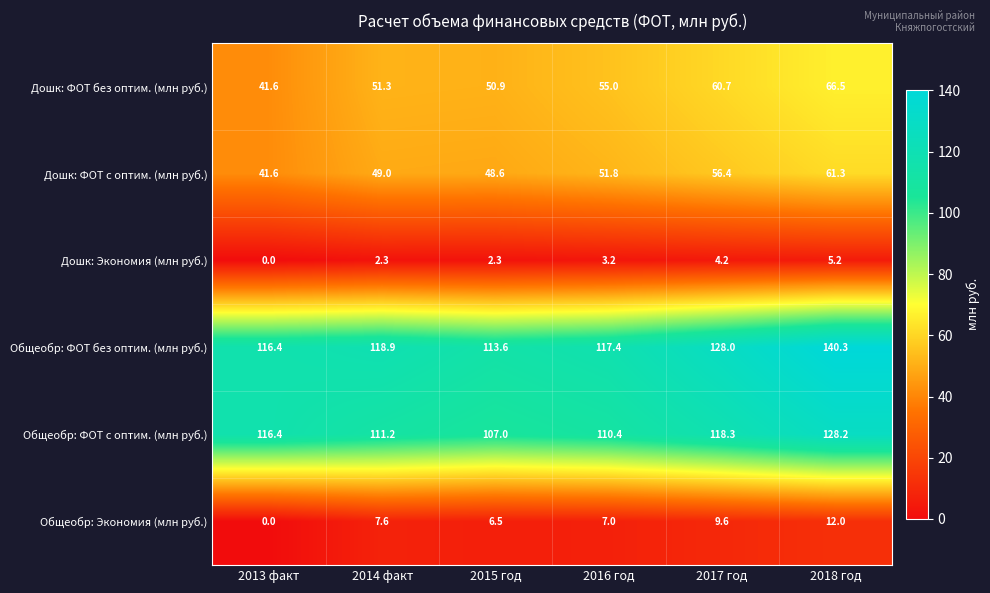

What is the greatest value displayed?

140.3